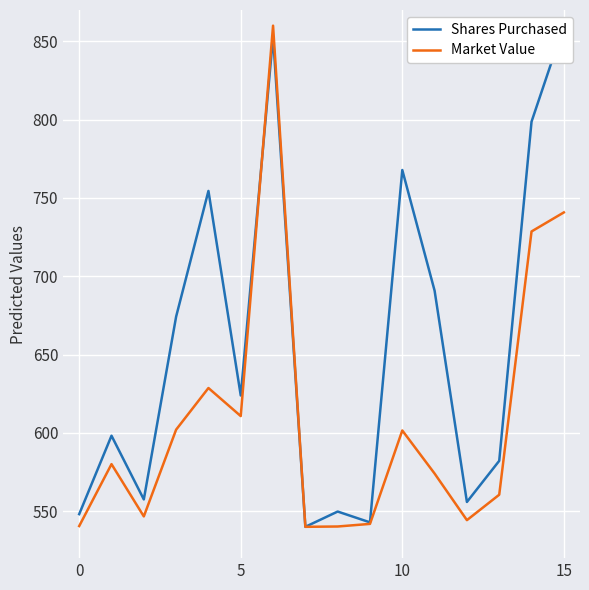

What is the greatest value displayed?

860.0